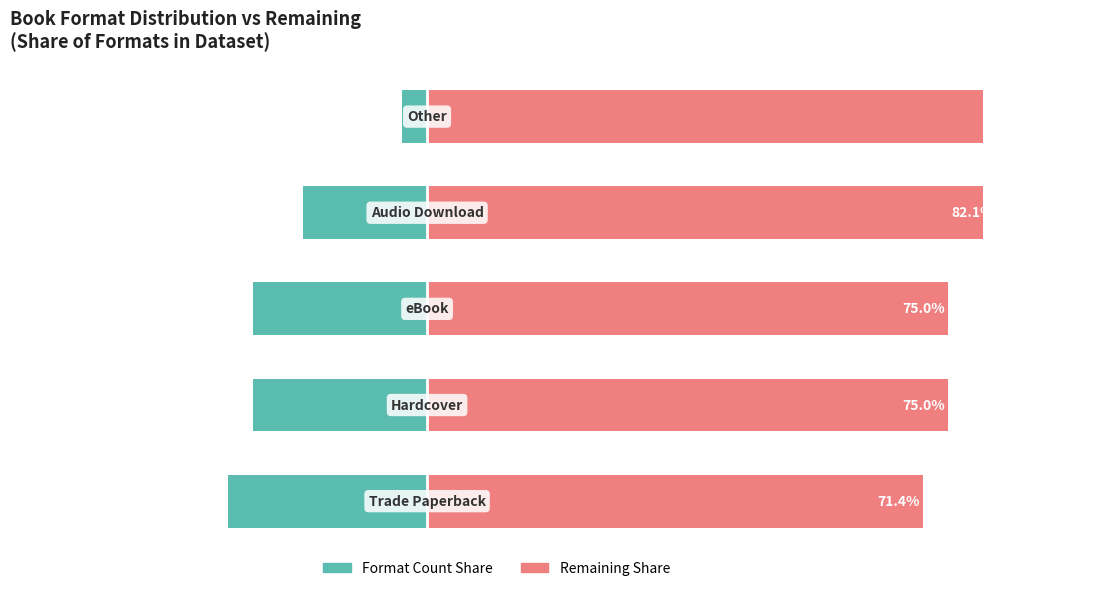

Reading left to right, what are all the values shown in this chart?

Format Count Share: 0=-28.6	1=-25.0	2=-25.0	3=-17.9	4=-3.6
Remaining Share: 0=71.4	1=75.0	2=75.0	3=82.1	4=96.4